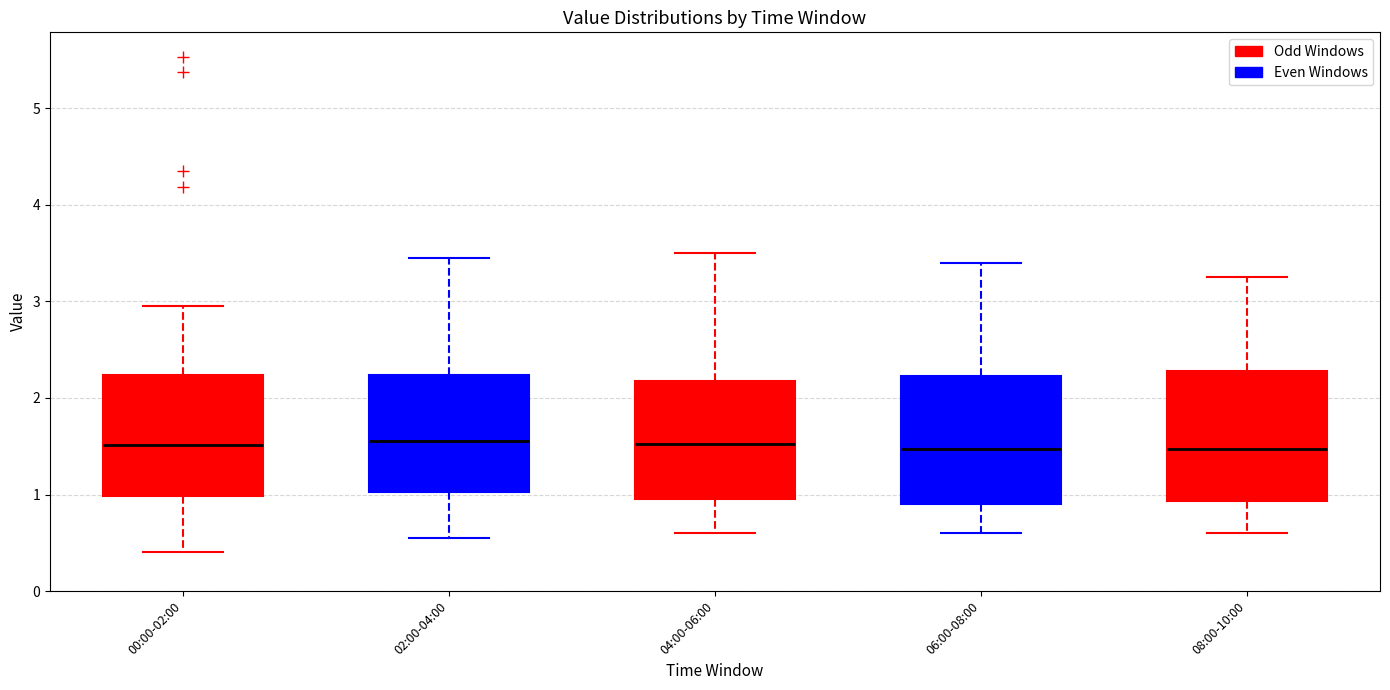

Reading left to right, read every box against the y-axis: the position of its median line, the range the box covers, and the ends of its whiskers. The values are not printed on the chart, so give them approximately, as read against the axis.

00:00-02:00: median 1.5, box 1.0 to 2.2, whiskers 0.4 to 3.0
02:00-04:00: median 1.6, box 1.0 to 2.2, whiskers 0.6 to 3.5
04:00-06:00: median 1.5, box 1.0 to 2.2, whiskers 0.6 to 3.5
06:00-08:00: median 1.5, box 0.9 to 2.2, whiskers 0.6 to 3.4
08:00-10:00: median 1.5, box 0.9 to 2.3, whiskers 0.6 to 3.3